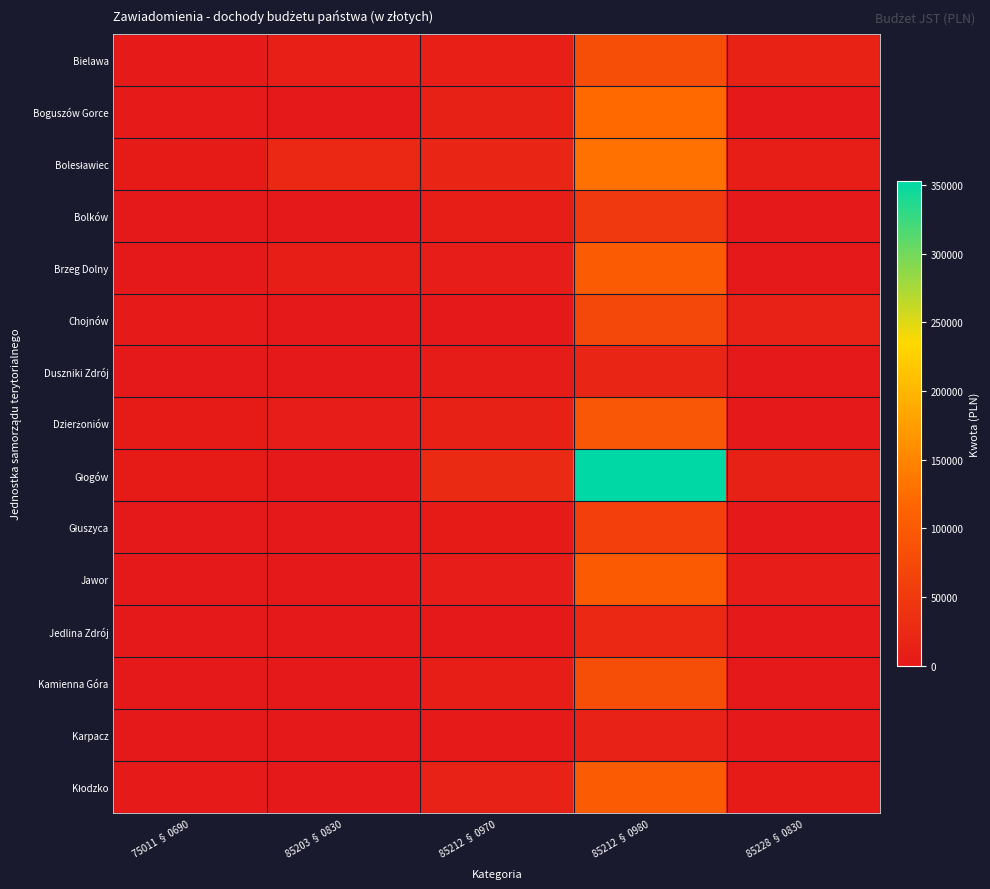

List the series in order of their peak value, highest first.

Głogów, Bolesławiec, Boguszów Gorce, Brzeg Dolny, Kłodzko, Jawor, Dzierżoniów, Bielawa, Kamienna Góra, Chojnów, Głuszyca, Bolków, Jedlina Zdrój, Duszniki Zdrój, Karpacz